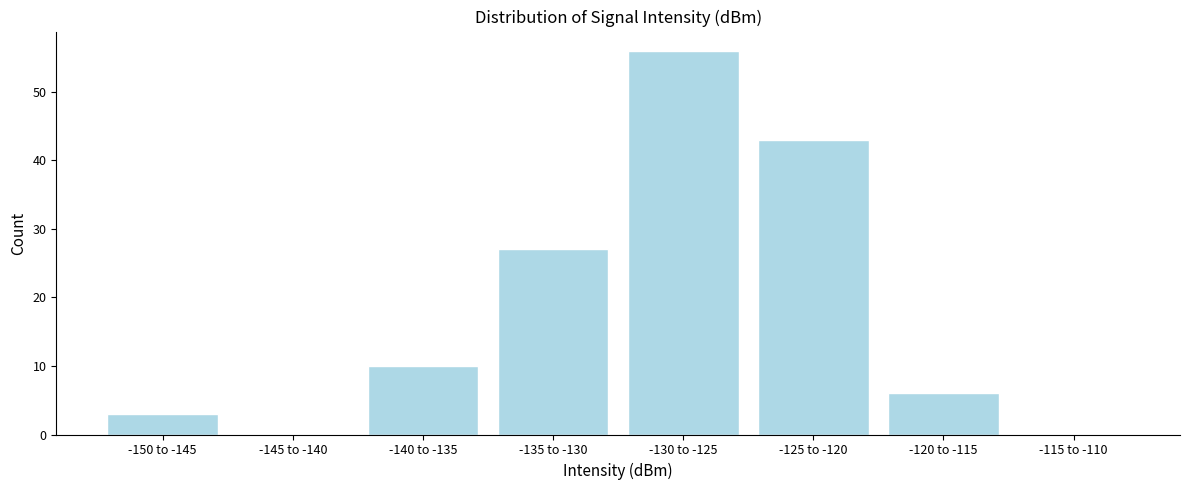

Reading left to right, what are all the values shown in this chart?

-150 to -145=3	-145 to -140=0	-140 to -135=10	-135 to -130=27	-130 to -125=56	-125 to -120=43	-120 to -115=6	-115 to -110=0